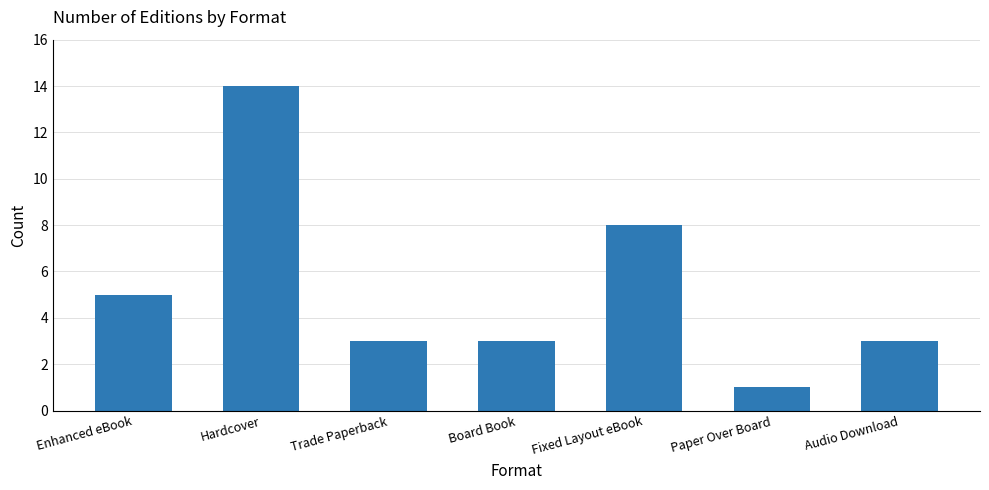

Are the bars horizontal?

No